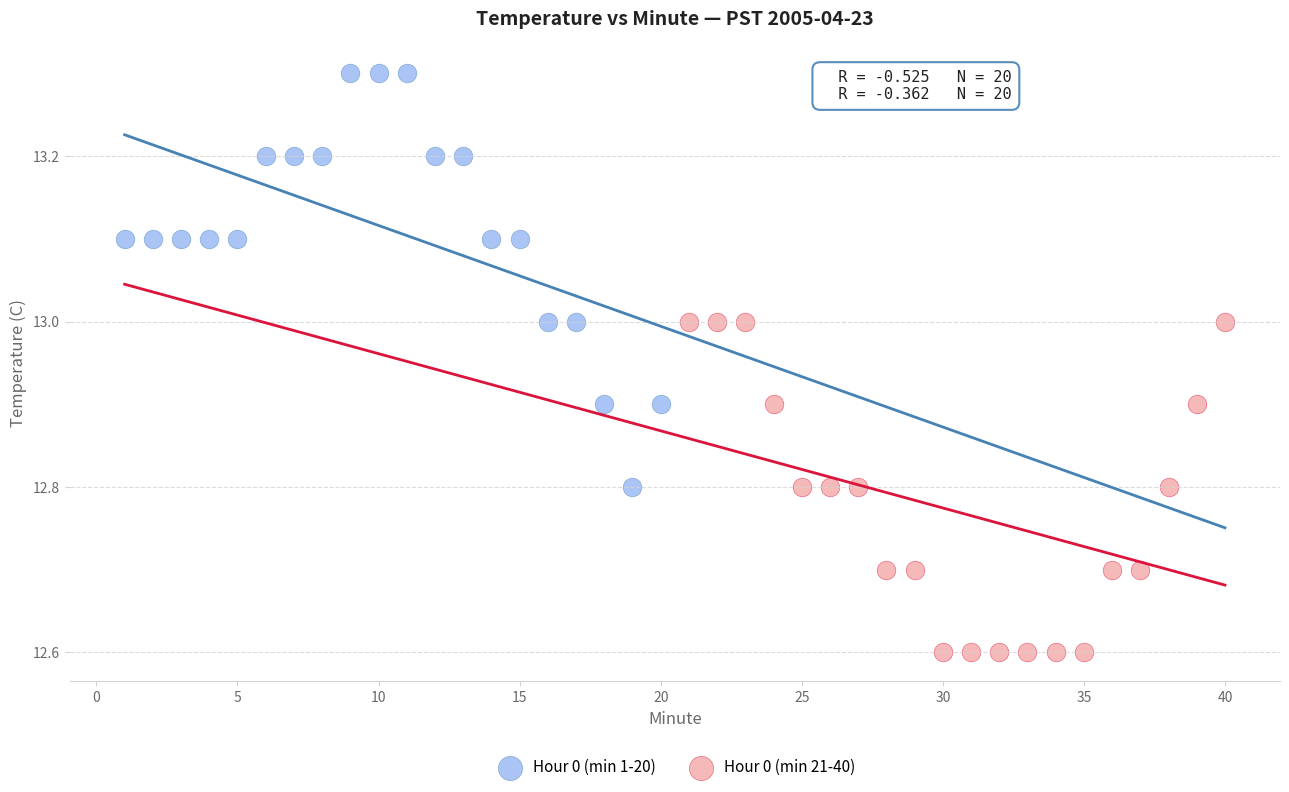

Which series has the widest spread of Y values?

Hour 0 (min 1-20)